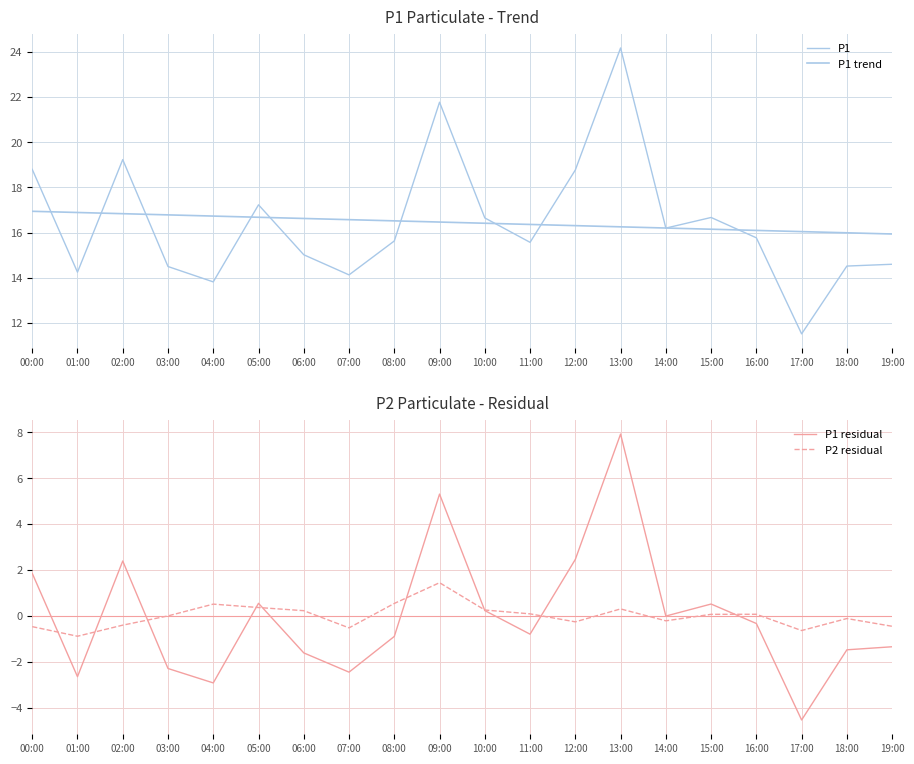

What is the total value across all series at 18:00?

28.9